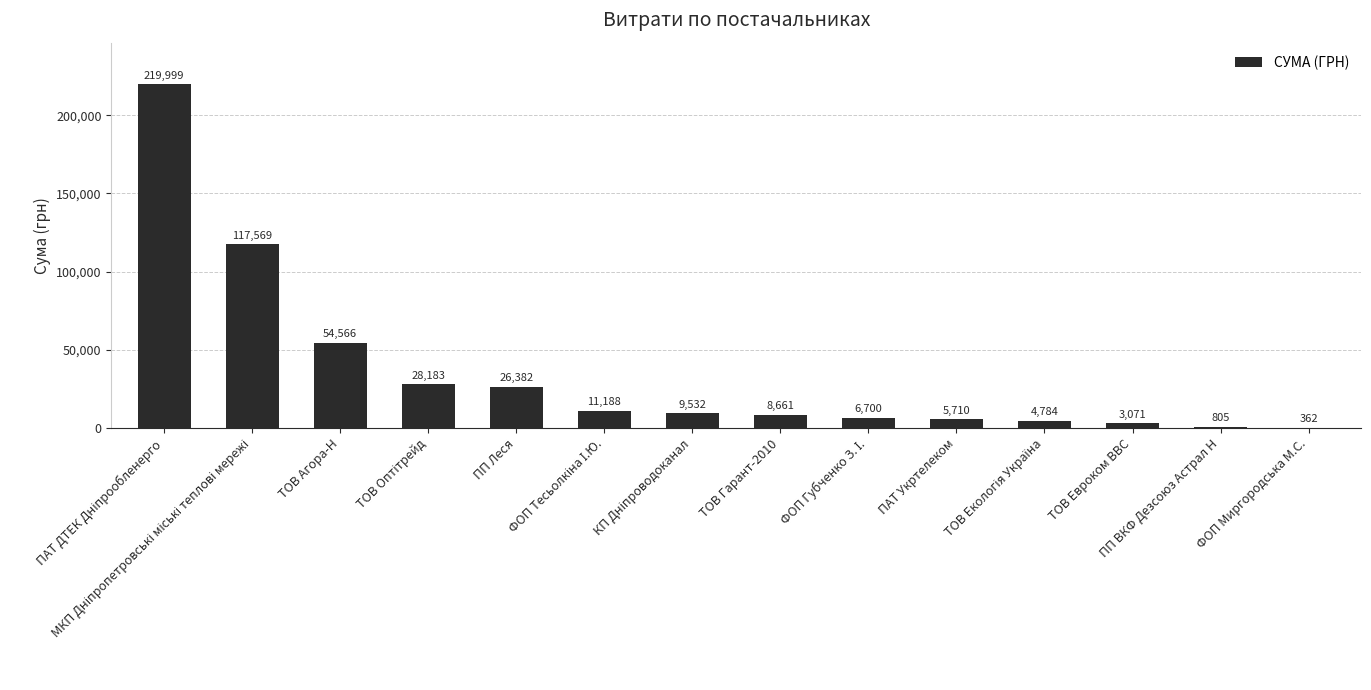

What is the ratio of the value at ПАТ ДТЕК Дніпрообленерго to the value at МКП Дніпропетровські міські теплові мережі?

1.9